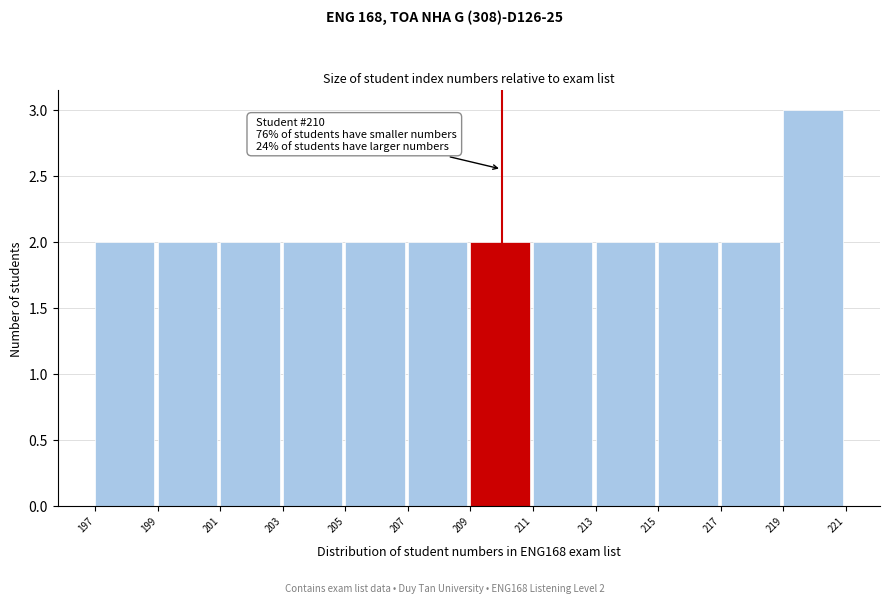

Over which range of the x-axis is the bar tallest?

219 to 221